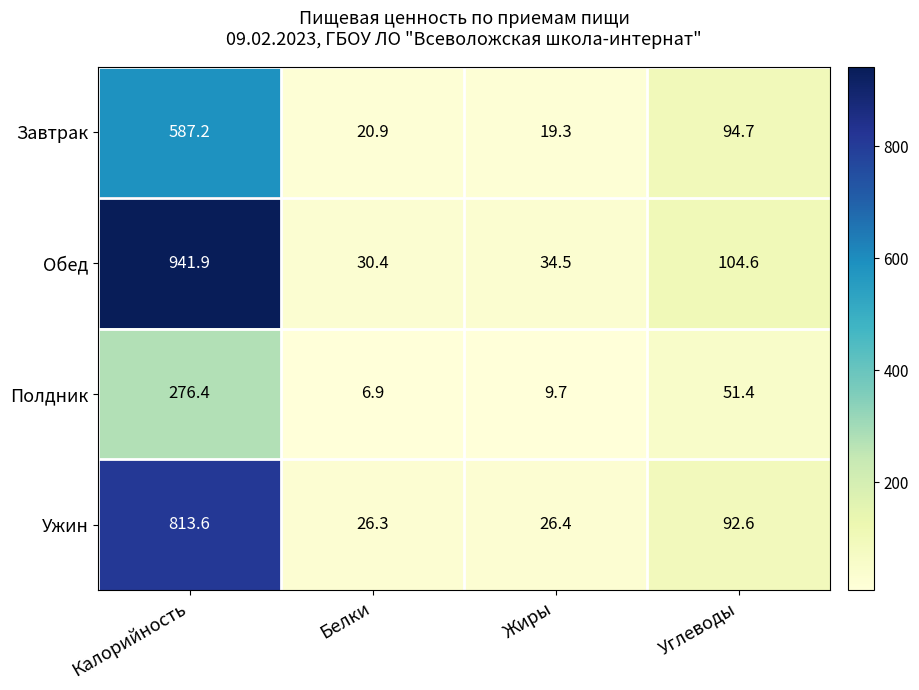

Which series has the largest total across all categories?

Обед